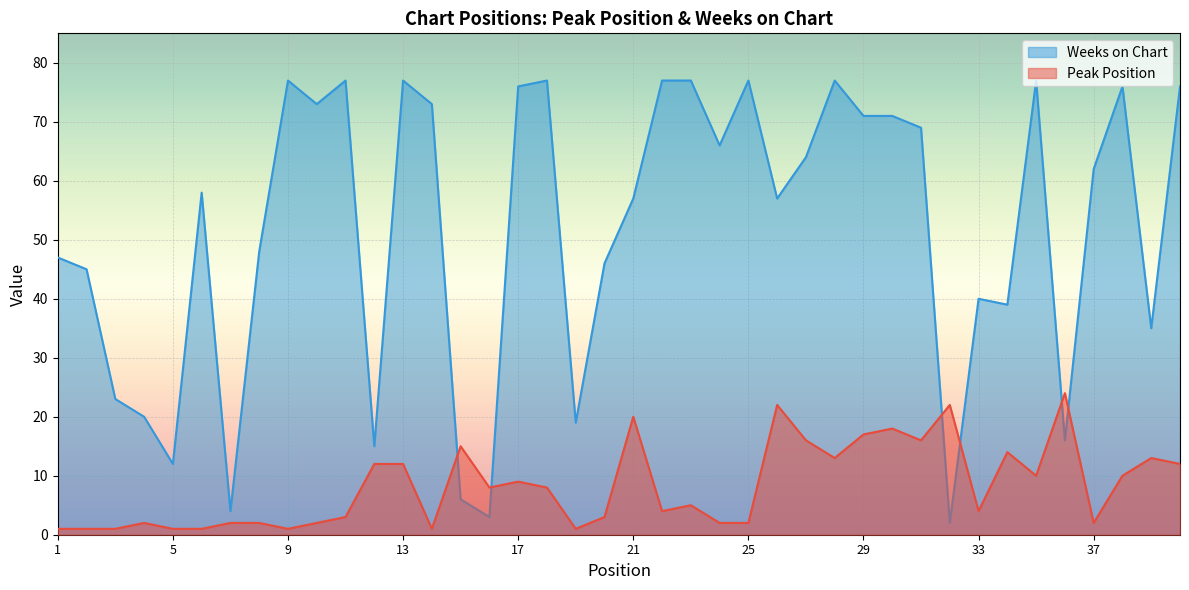

True or false: Peak Position and Weeks on Chart intersect in this chart.

True